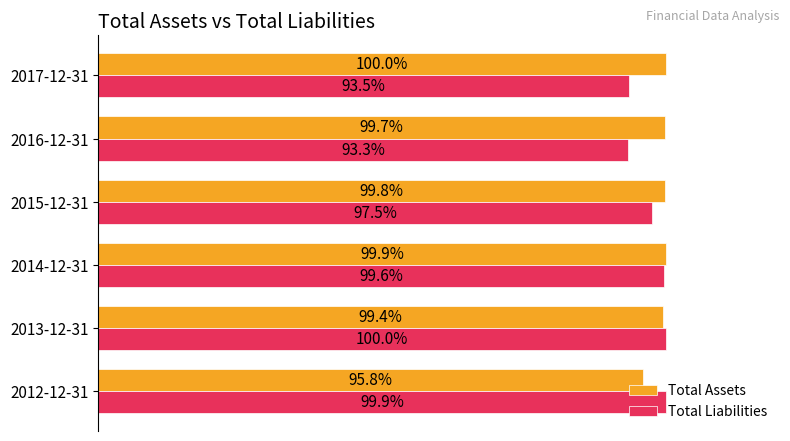

Which category has the highest value in the Total Liabilities series?

2013-12-31